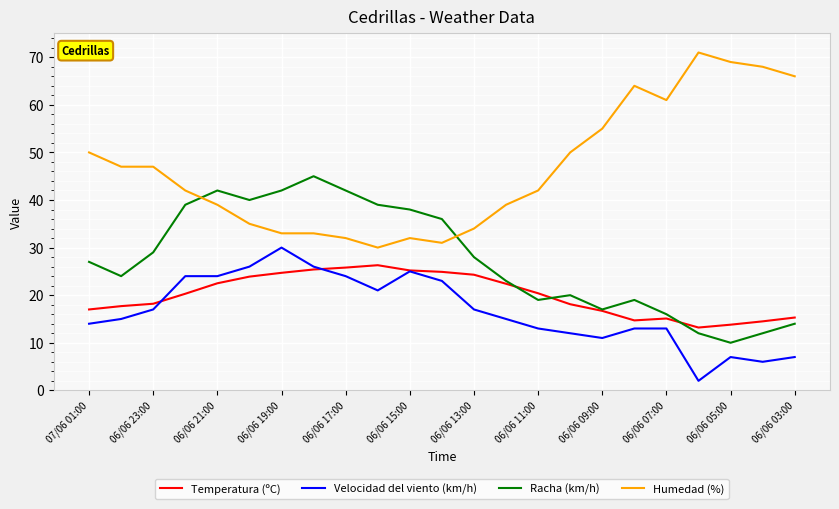

True or false: Velocidad del viento (km/h) and Humedad (%) intersect in this chart.

False